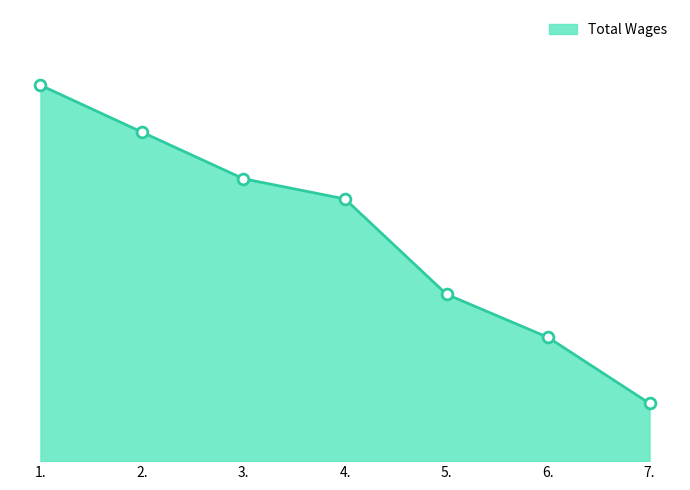

Which has a higher value, 5. or 7.?

5.